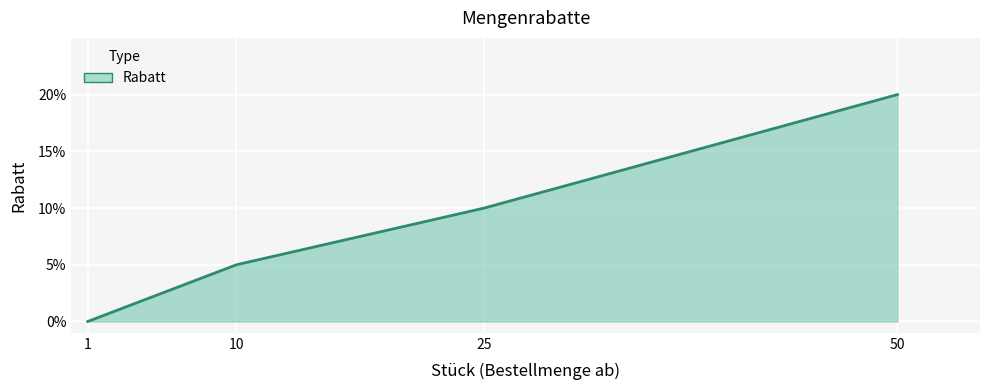

Reading left to right, extract all data points from this chart.

0.0	0.1	0.1	0.2